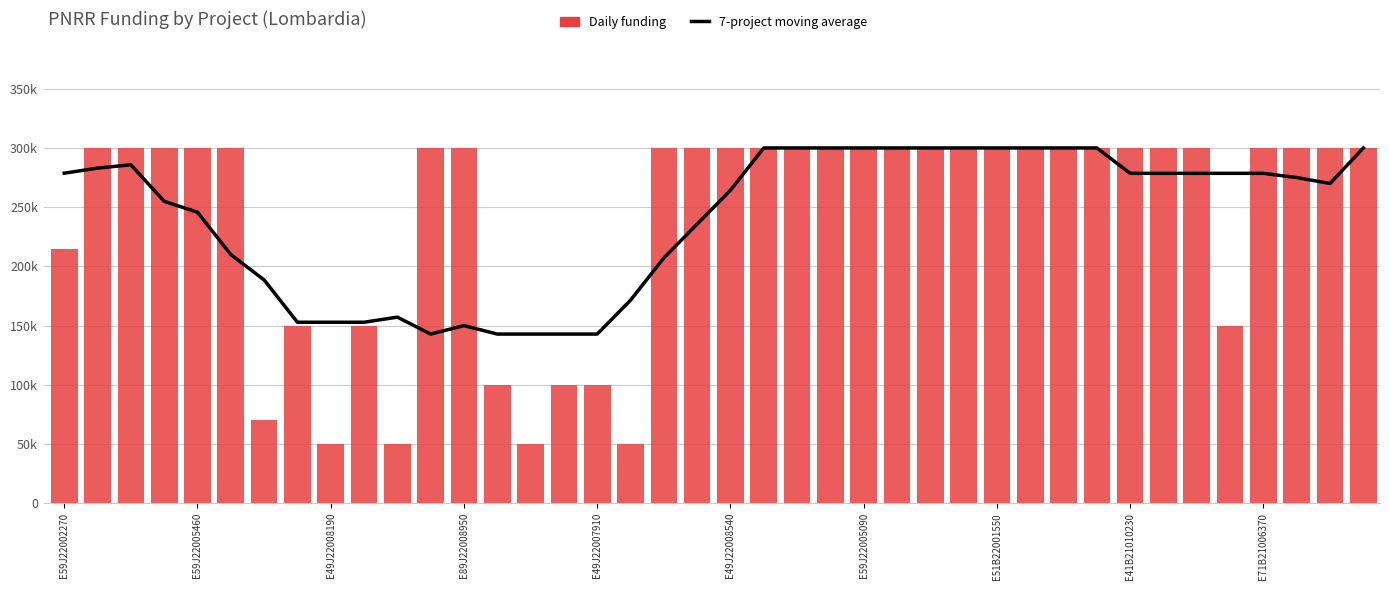

At which category is the sum across all series the highest?

21